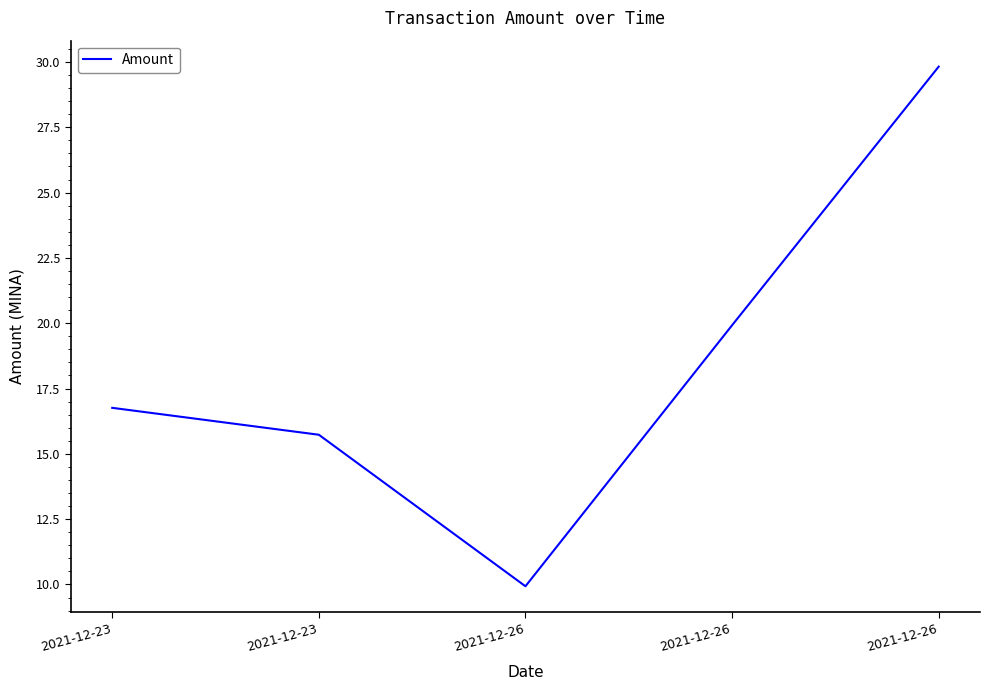

What is the sum of the values at 2021-12-23 and 2021-12-23?

32.5